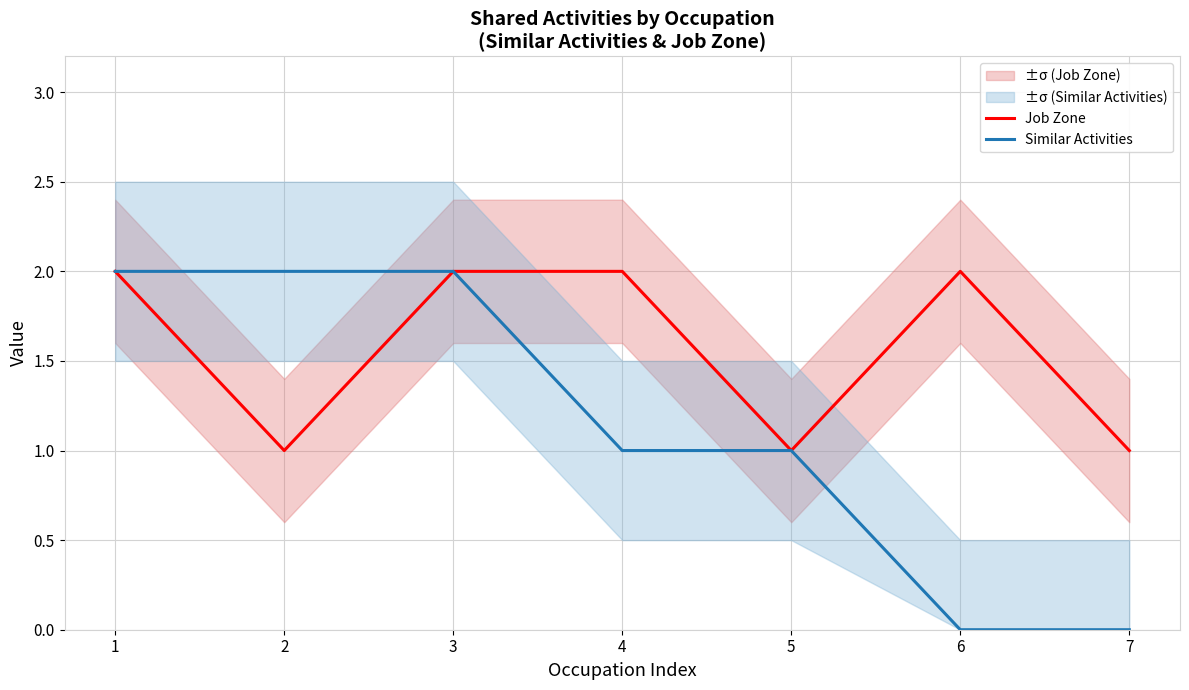

True or false: Similar Activities and Job Zone intersect in this chart.

False